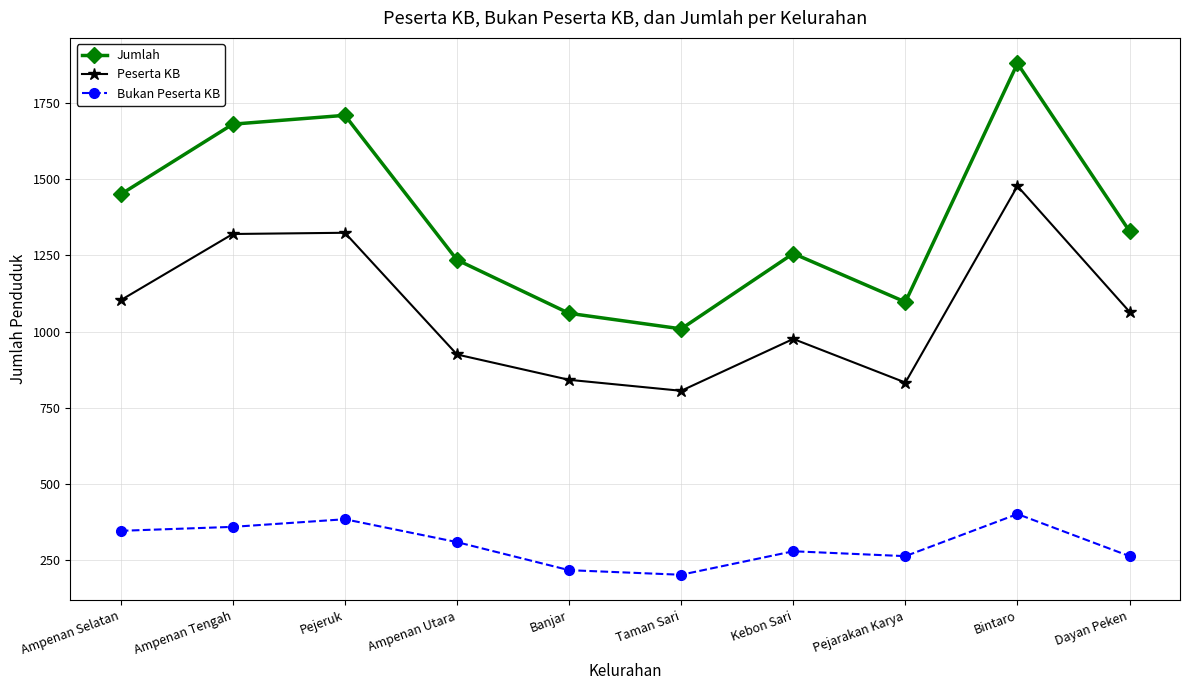

What is the sum of the Bukan Peserta KB values at Banjar and Ampenan Selatan?

565